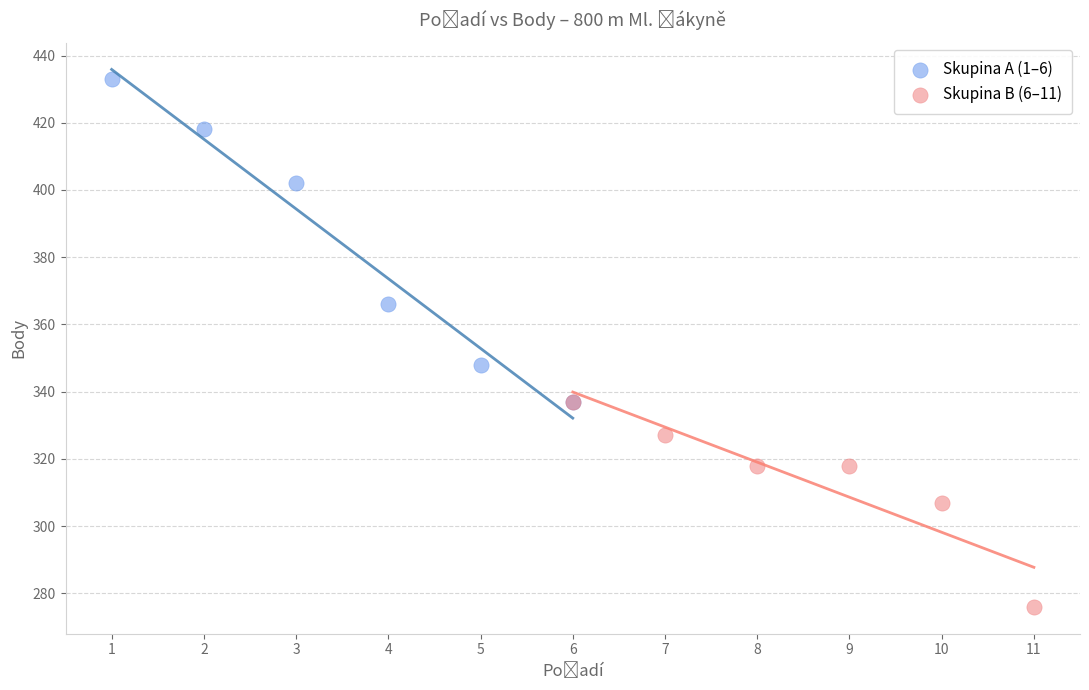

What are all the series names shown in the legend?

Skupina A (1–6), Skupina B (6–11)